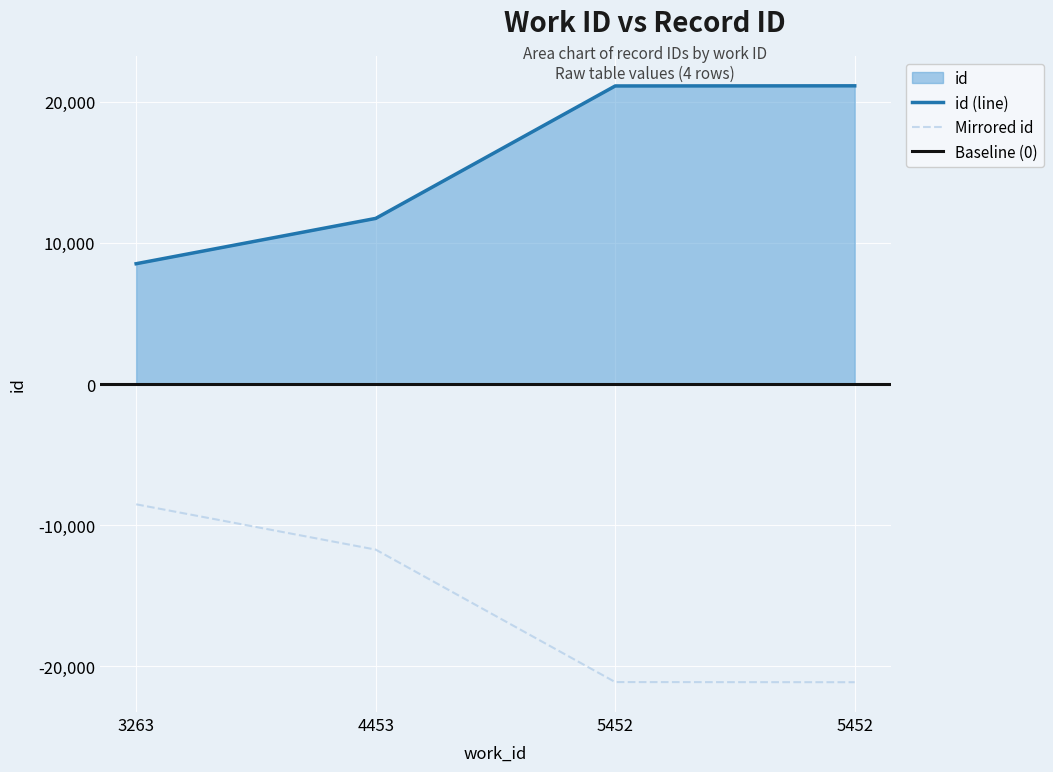

Where is the data nearest to the value 14822?

4453